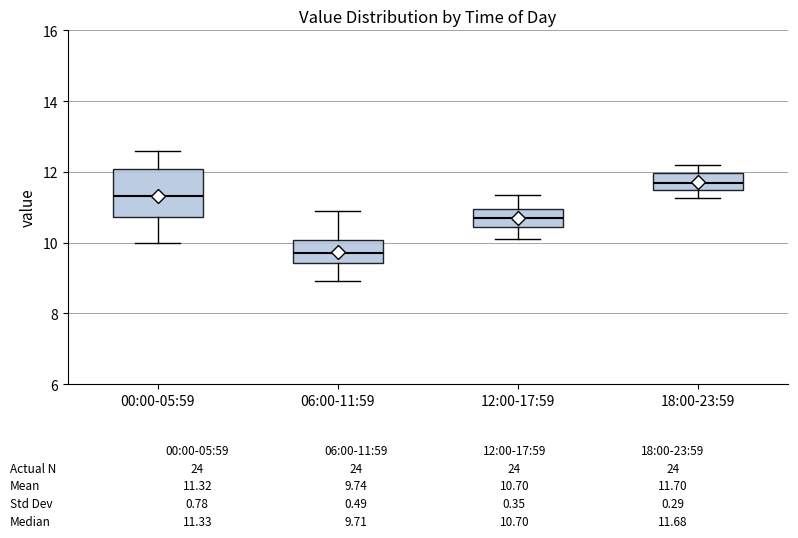

Which box's median line is the lowest?

06:00-11:59